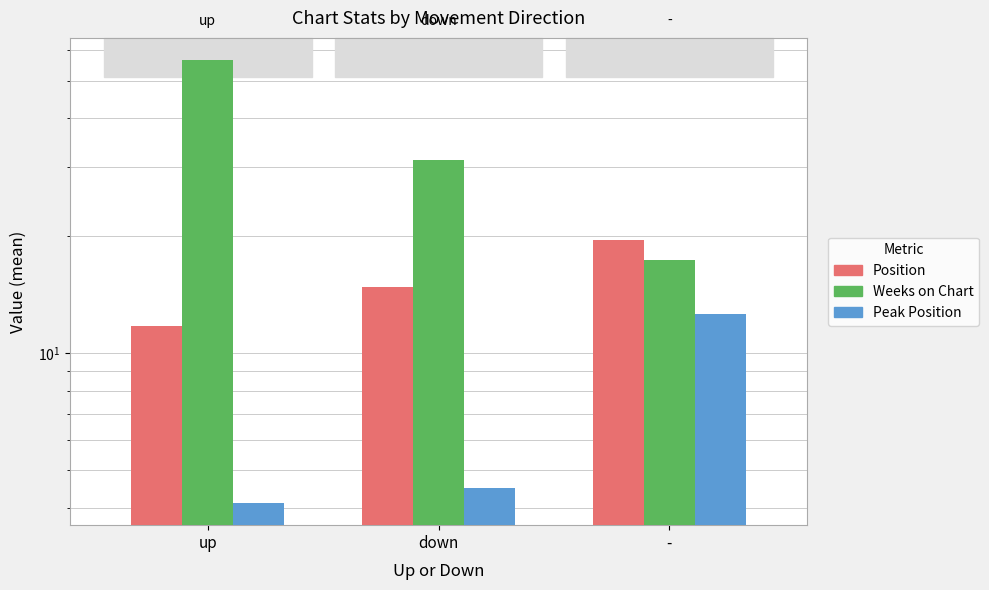

How many categories are shown in the chart?

3